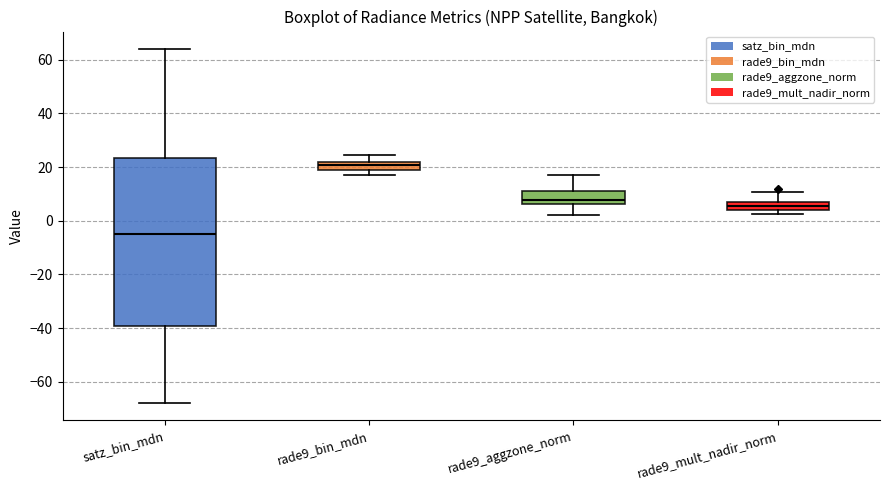

Where is the lower edge of the box for rade9_aggzone_norm on the y-axis? The values are not printed on the chart, so give them approximately, as read against the axis.

6